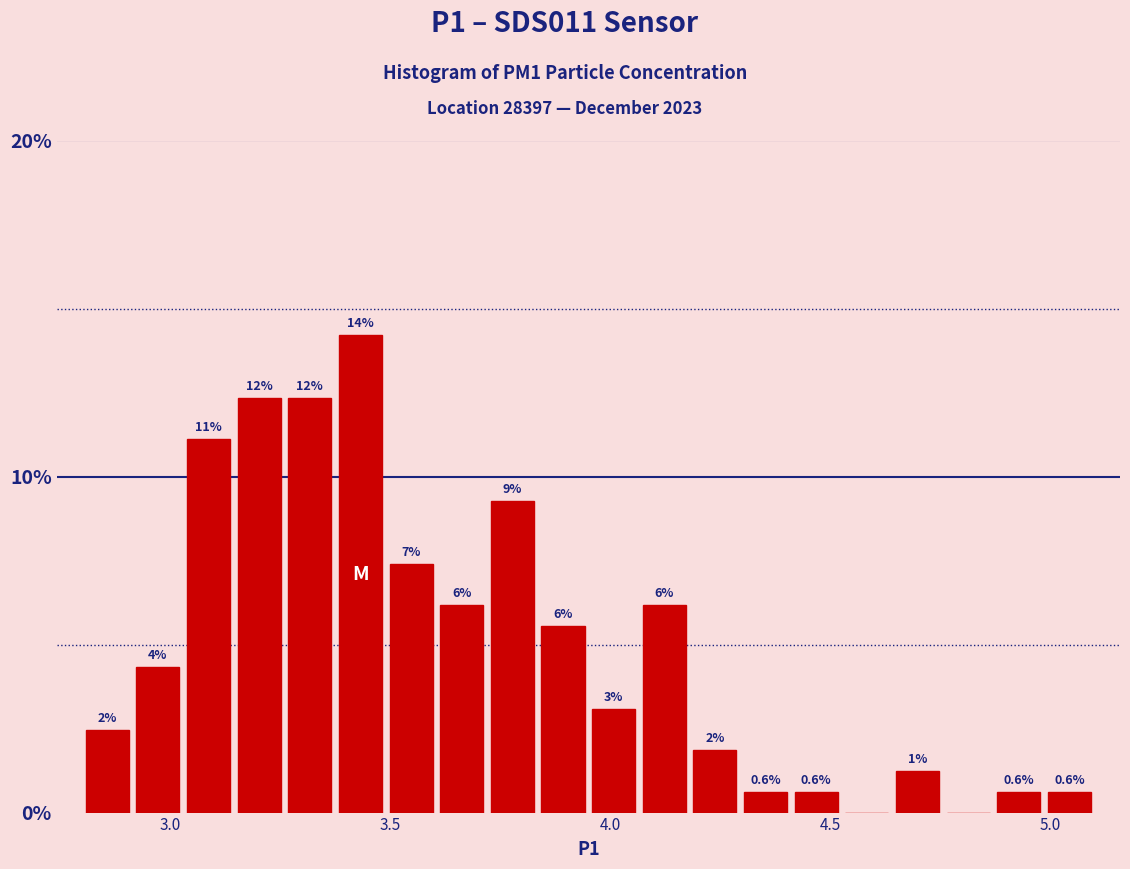

Read against the x-axis, roughly where is the centre of the tallest bar?

3.45